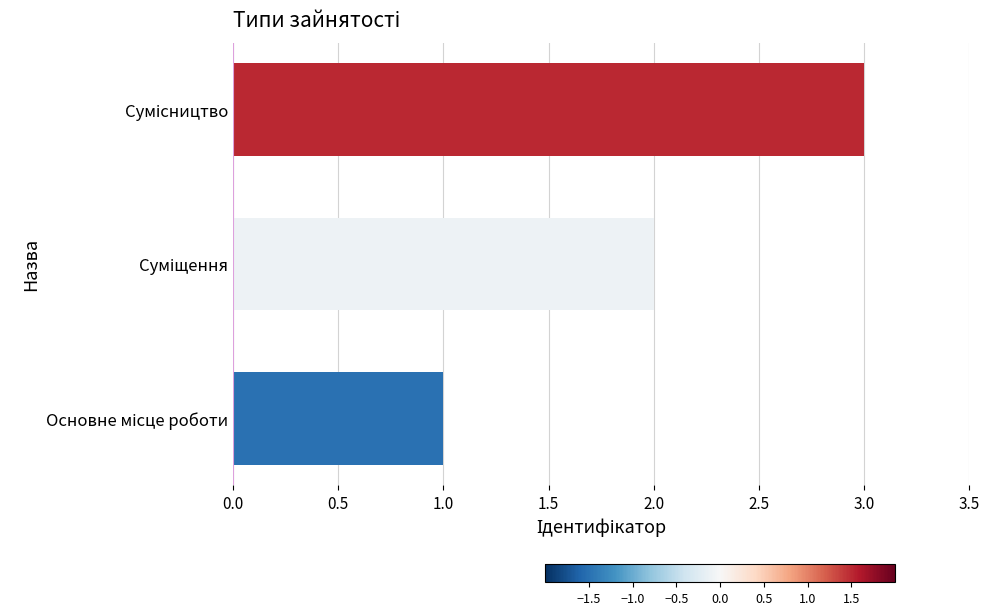

Does the chart contain stacked bars?

No